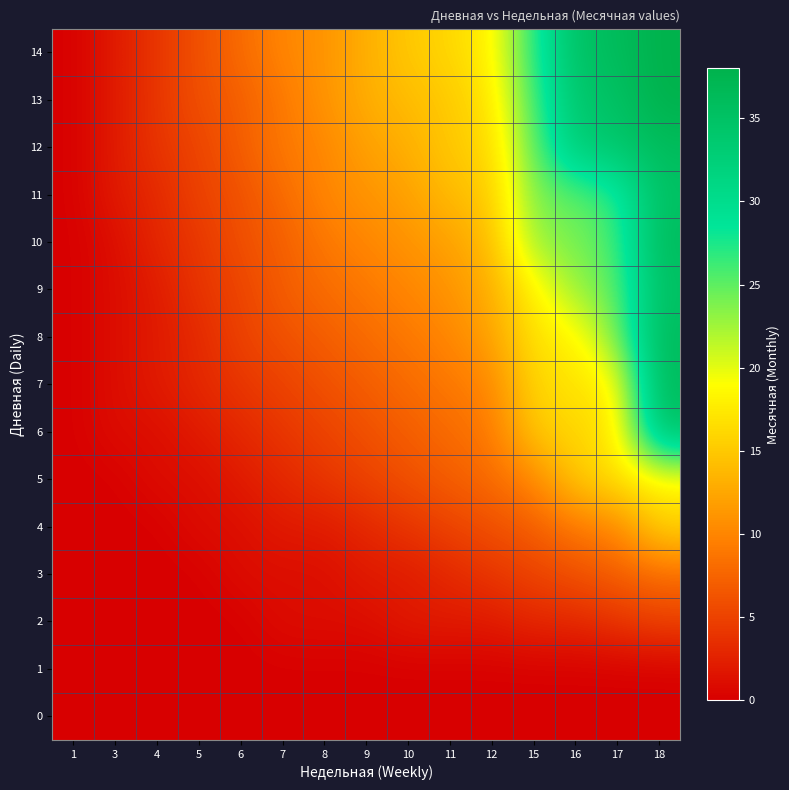

What is the total value across all series at 9?

100